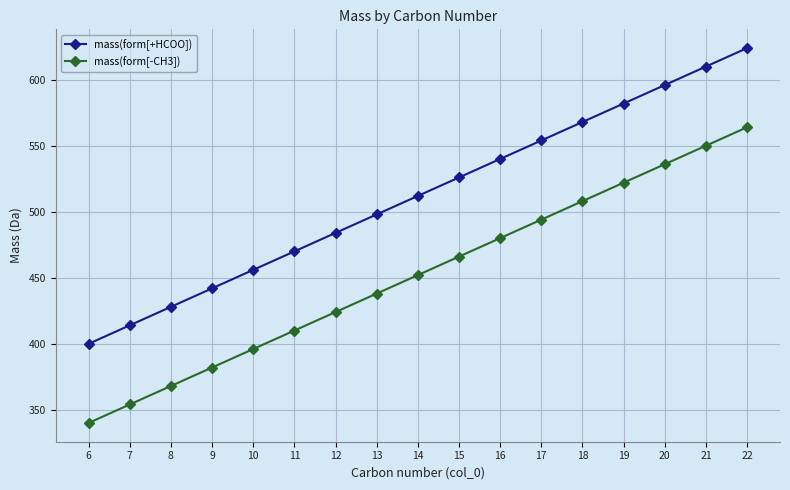

True or false: mass(form[-CH3]) and mass(form[+HCOO]) intersect in this chart.

False